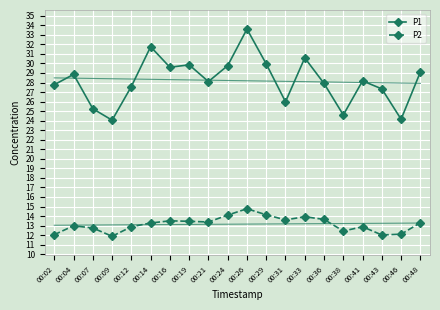

List the series in order of their overall mean, lowest first.

P2, P1